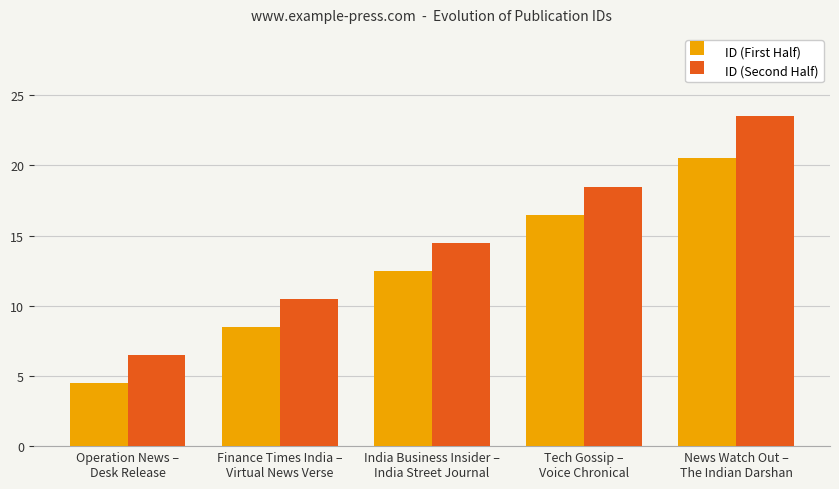

What is the highest value of the ID (First Half) series?

20.5